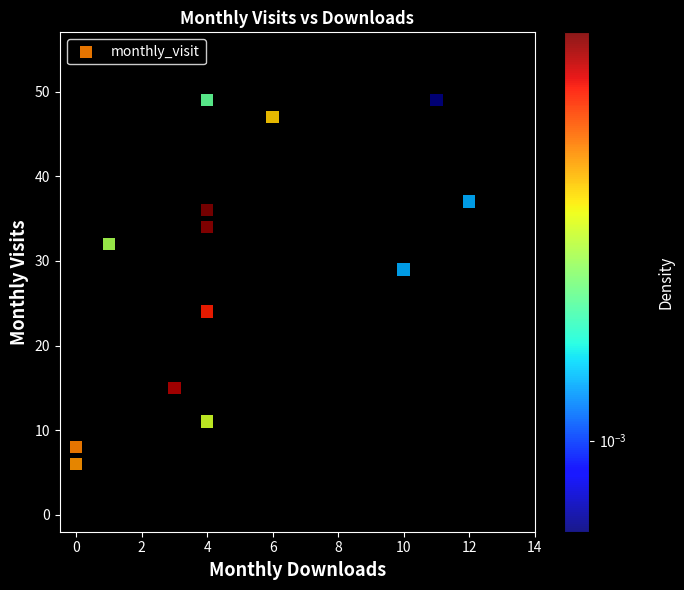

What Y value in the scatter plot is closest to 27?

29